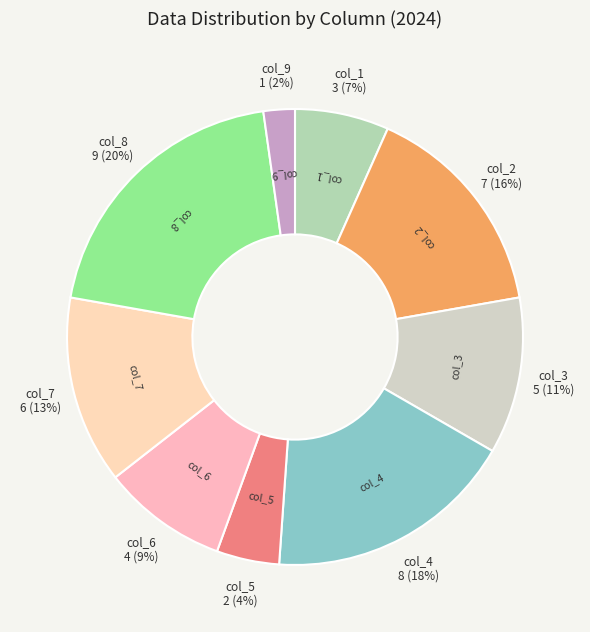

Rank the categories by value from highest to lowest.

col_8, col_4, col_2, col_7, col_3, col_6, col_1, col_5, col_9